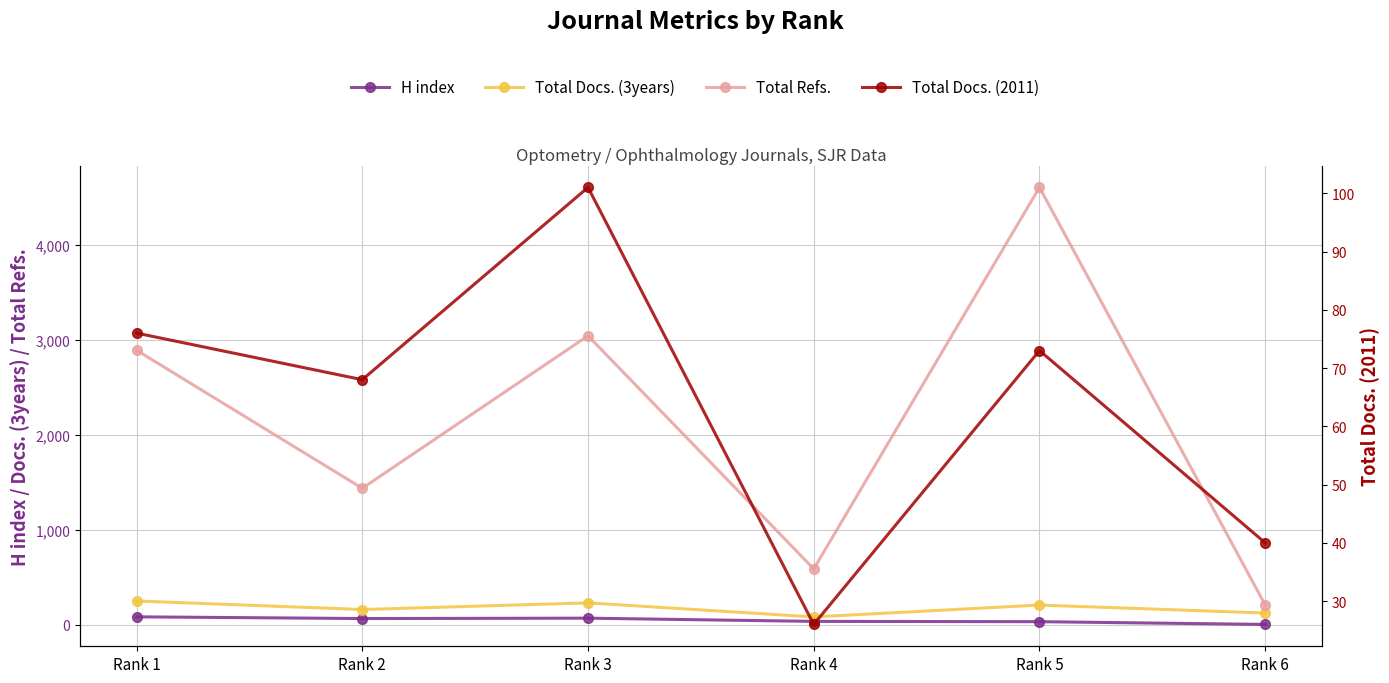

Between Rank 3 and Rank 4, which series saw the biggest shift?

Total Refs.